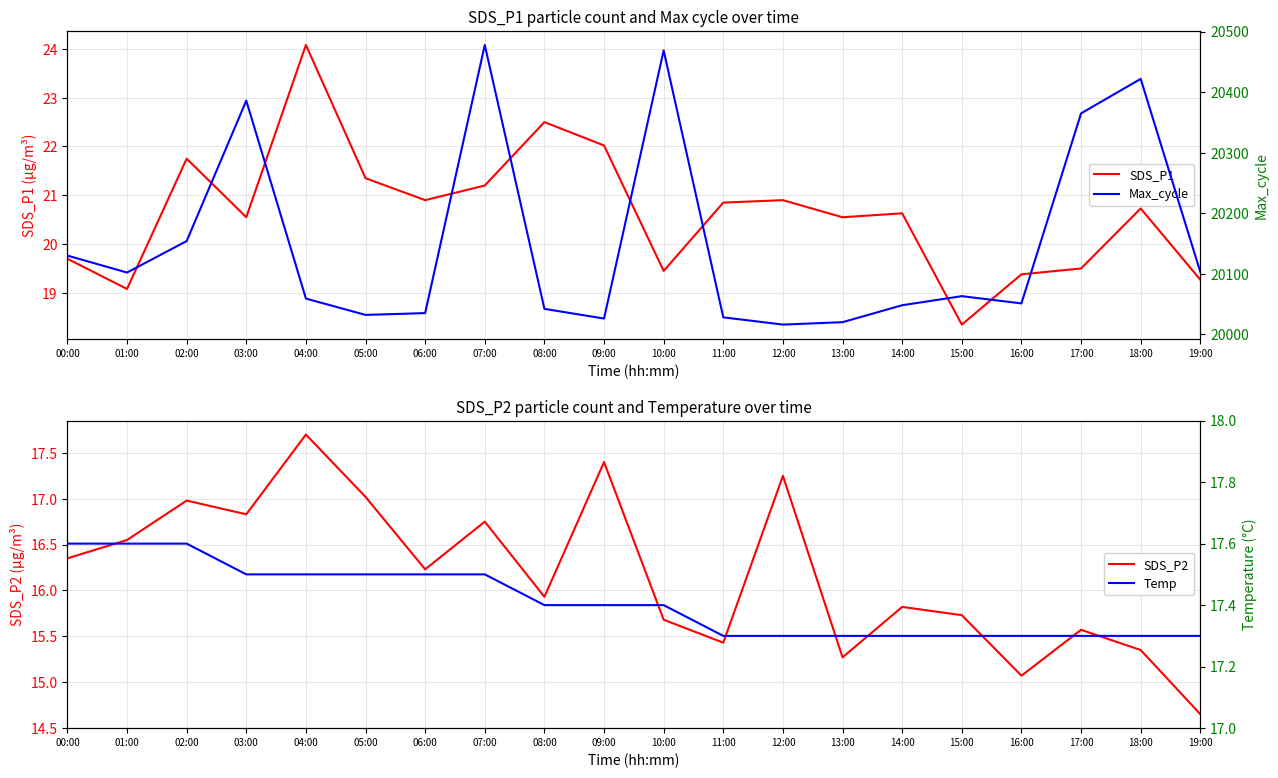

List the series in order of their peak value, lowest first.

Temp, SDS_P2, SDS_P1, Max_cycle